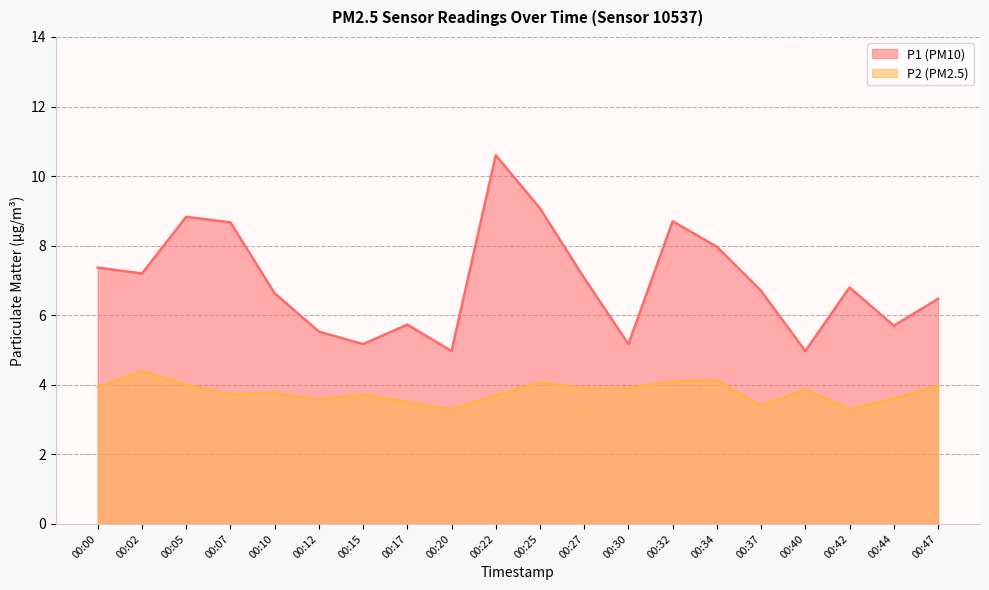

In P1, how many points are lower than both neighbors (excluding endpoints)?

6